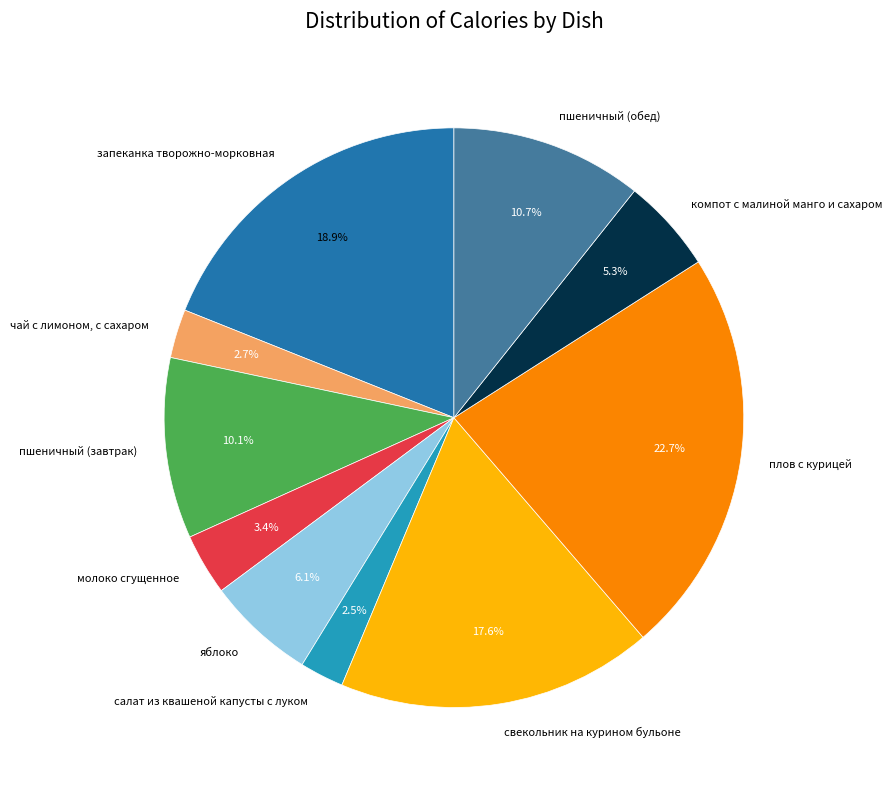

True or false: пшеничный (завтрак) accounts for 10% of the total.

True